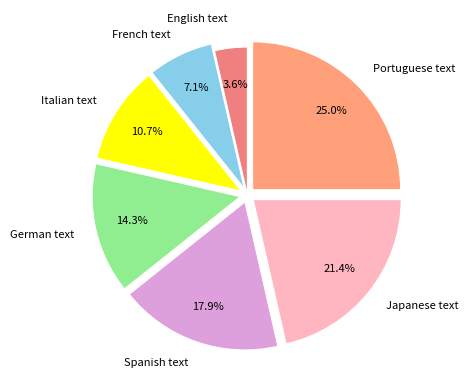

To the nearest percent, what is the difference between the French text and Italian text slice percentages?

4%